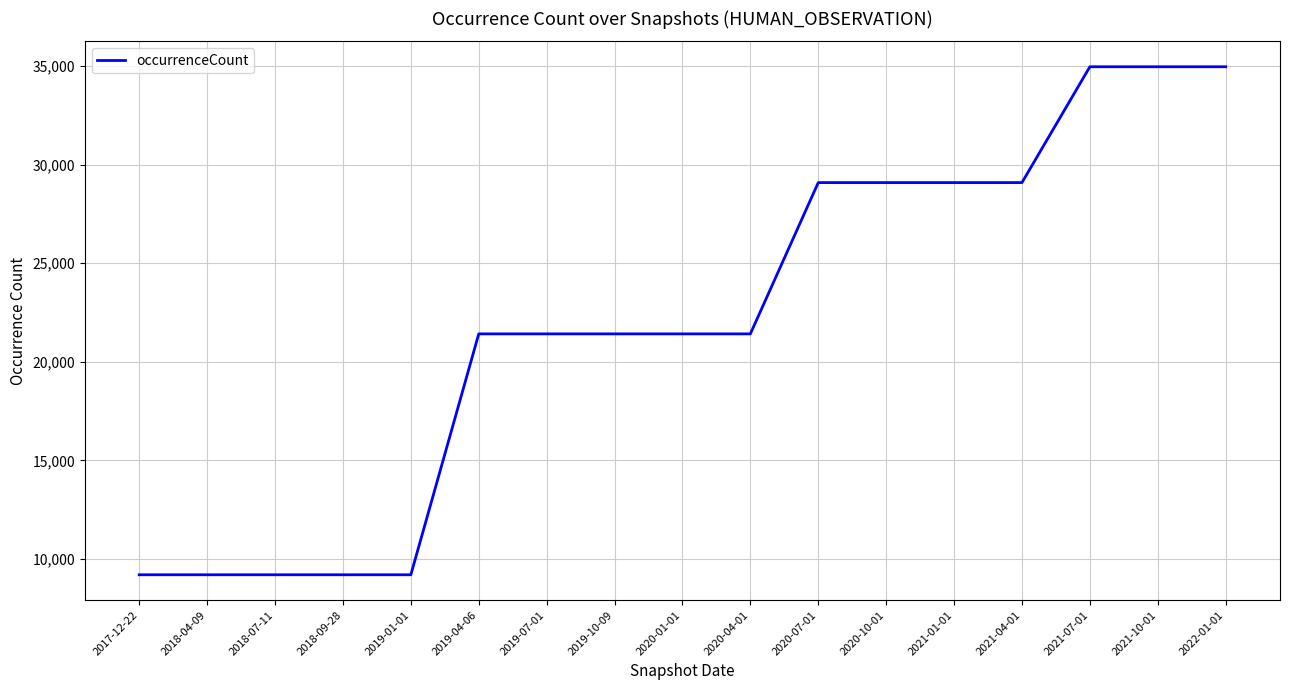

The chart shows a value of 21420 at 2020-01-01. True or false?

True